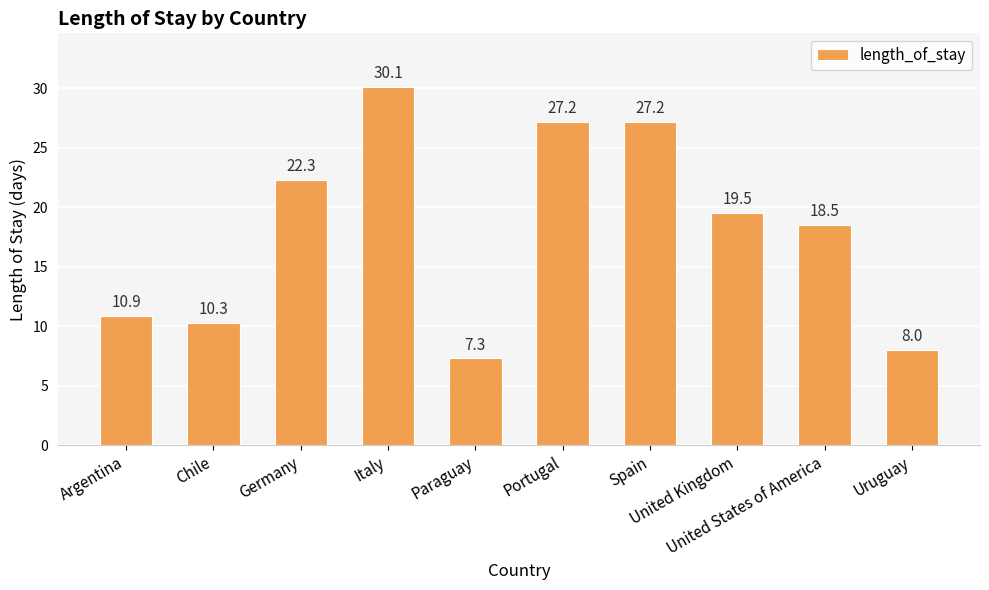

The chart shows a value of 8.0 at Uruguay. True or false?

True